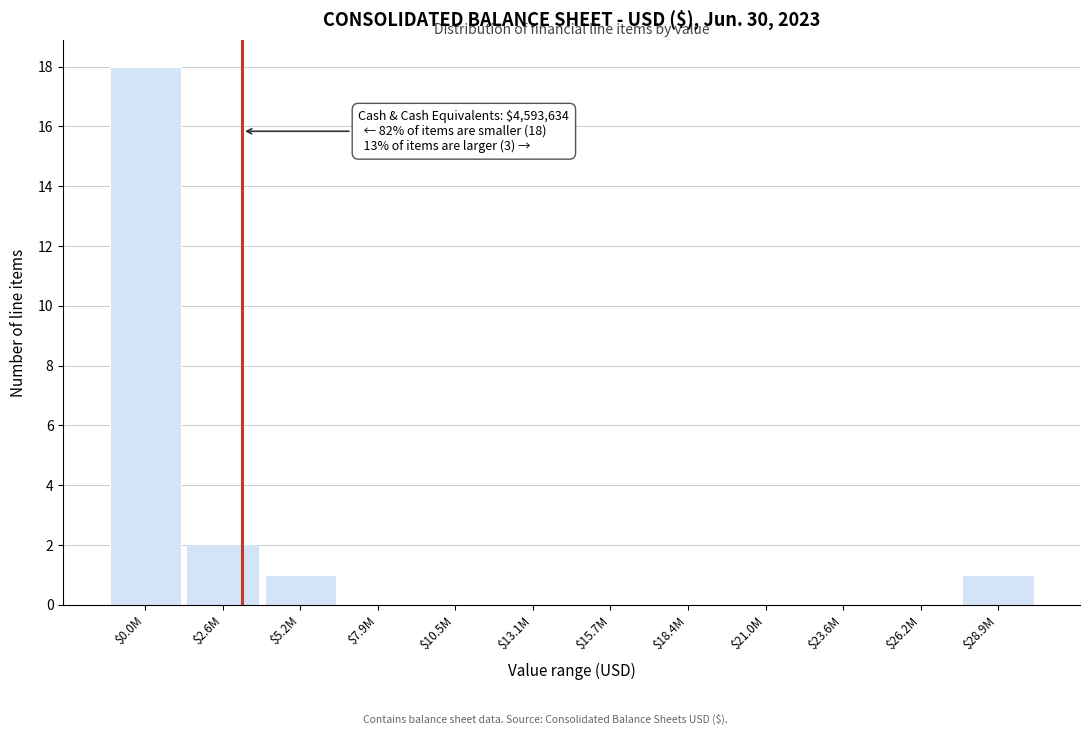

What is the greatest value displayed?

18